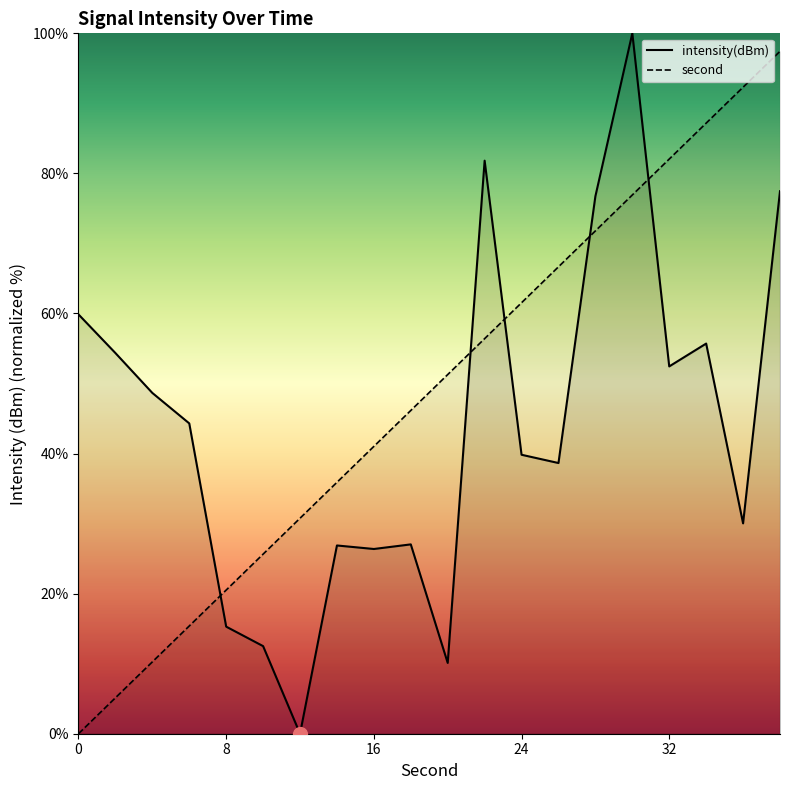

Where is the first local minimum for intensity(dBm)?

12